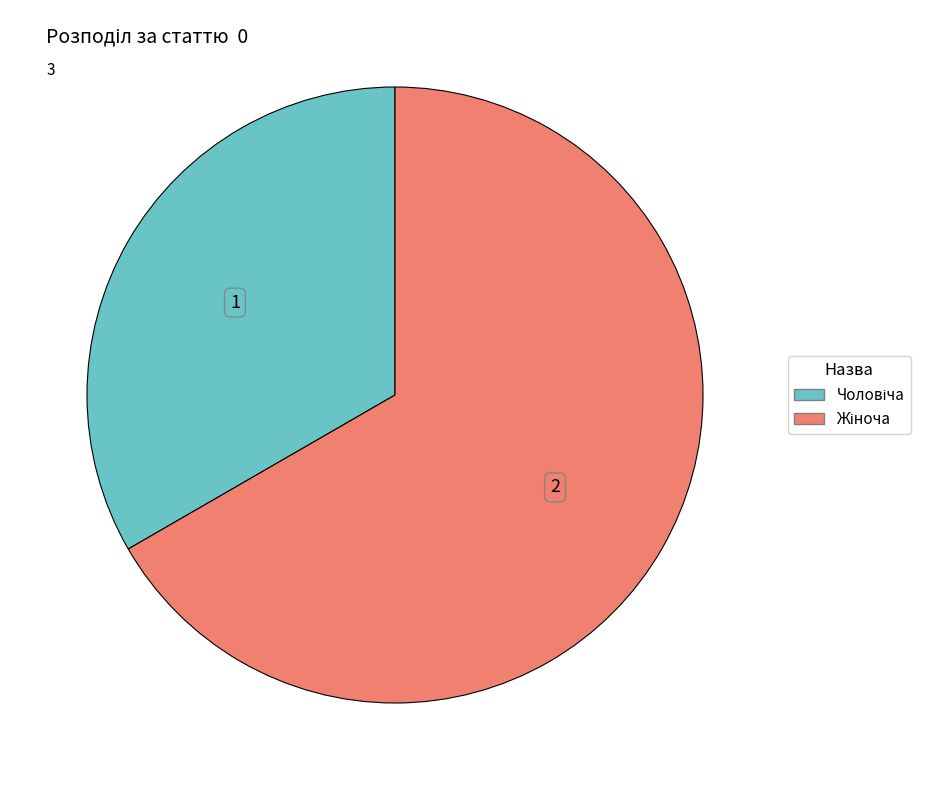

Does any single category account for the majority?

Yes